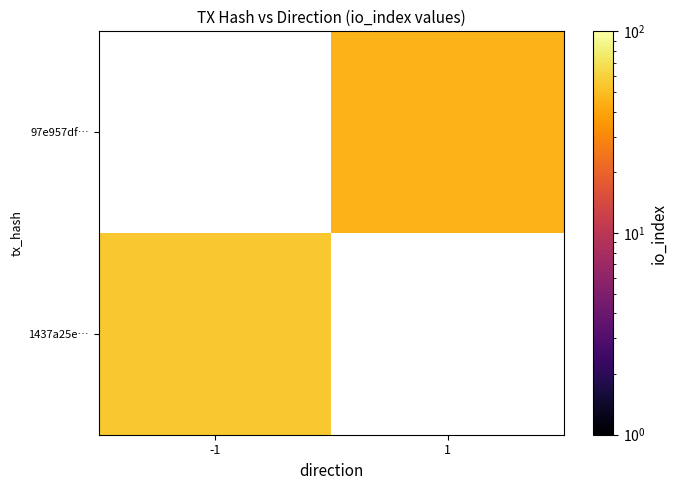

The value of 97e957df… at 1 is 46.0. True or false?

True